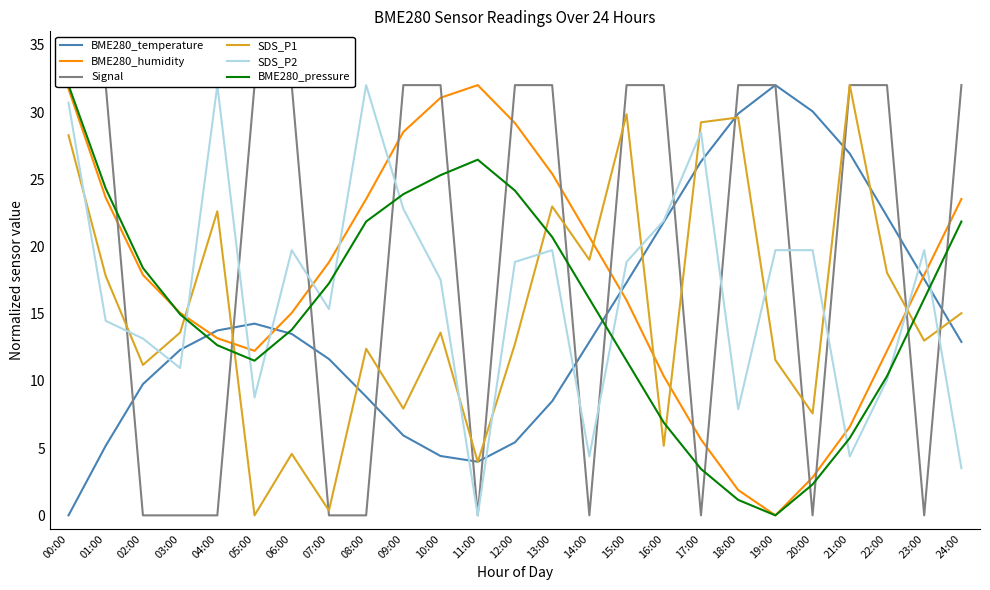

What is the spread (max minus min) of values at 22:00?

21.9